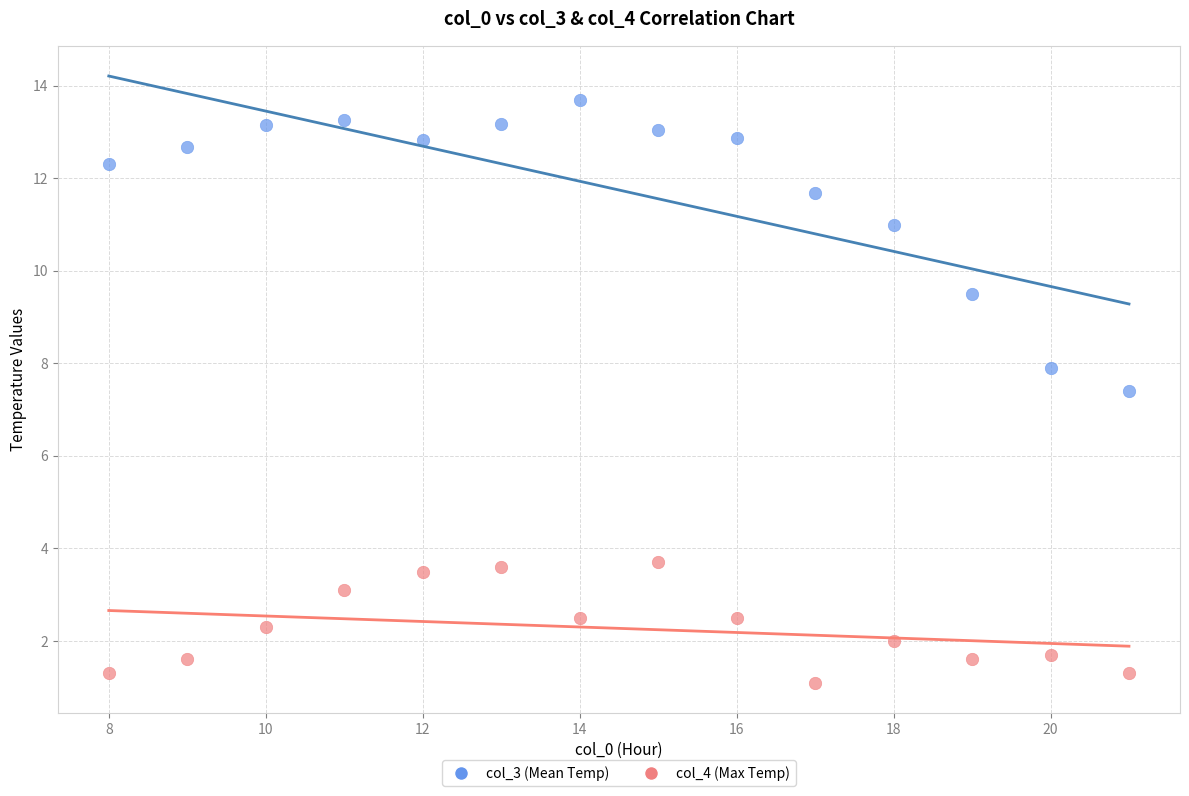

Across all series, what Y value is closest to 7?

7.4